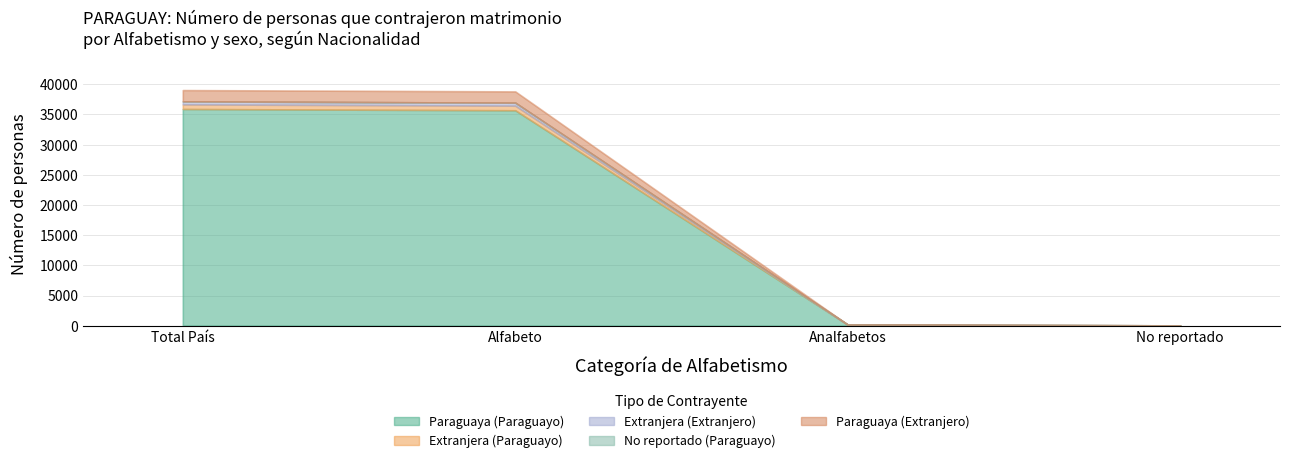

What is the approximate value of No reportado (Paraguayo) at Alfabeto?

2